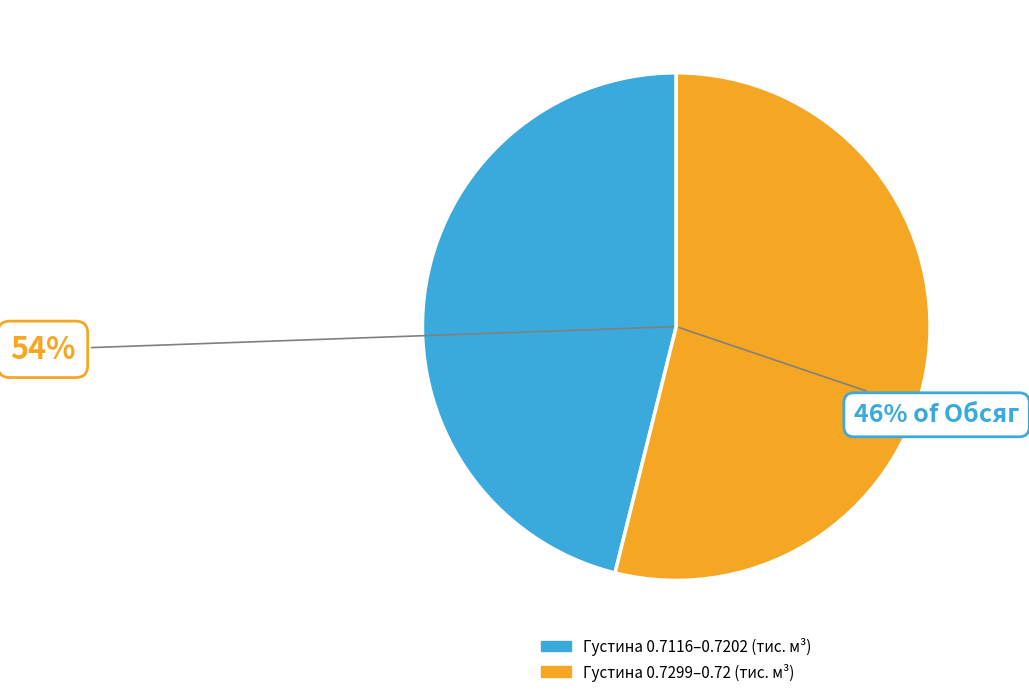

Do 48.57 and 48.57 together represent more than half of the pie?

No